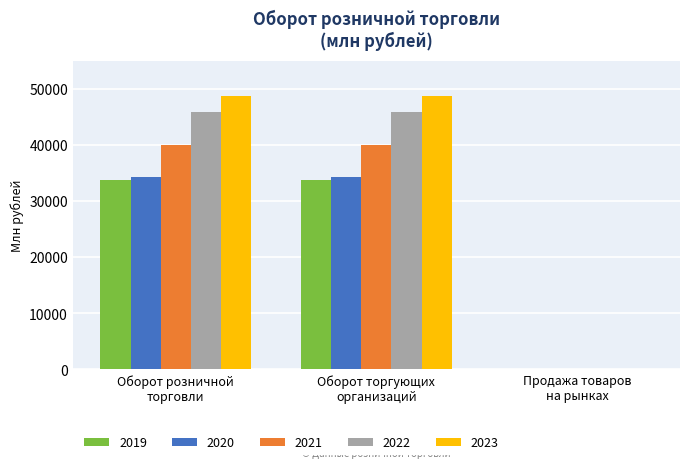

Which series has the largest total across all categories?

2023